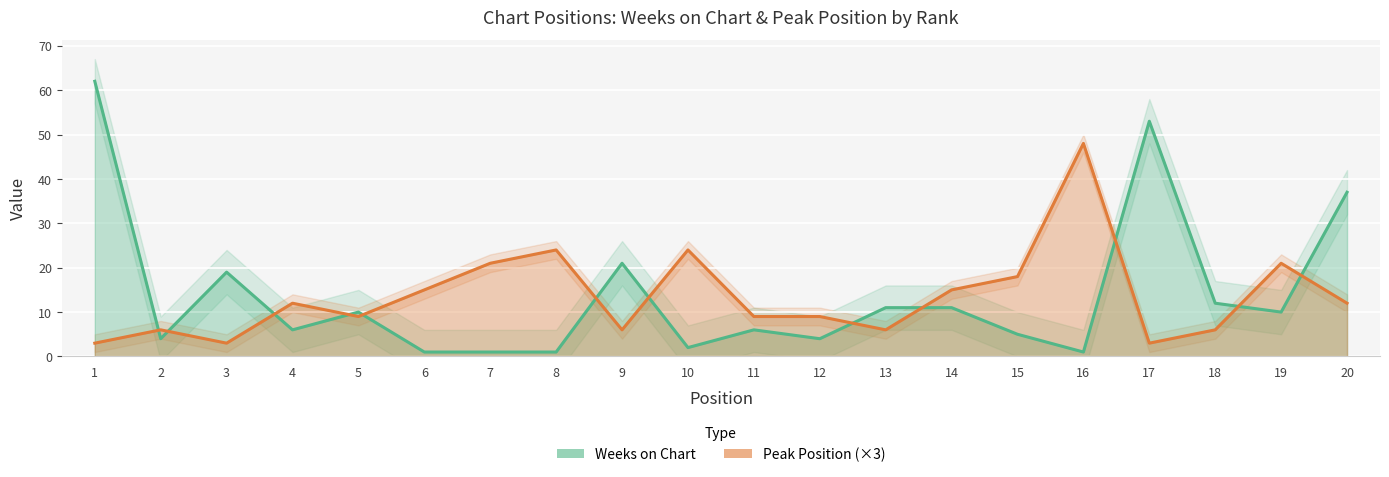

Where do Peak Position and Weeks on Chart first cross each other?

1 and 2